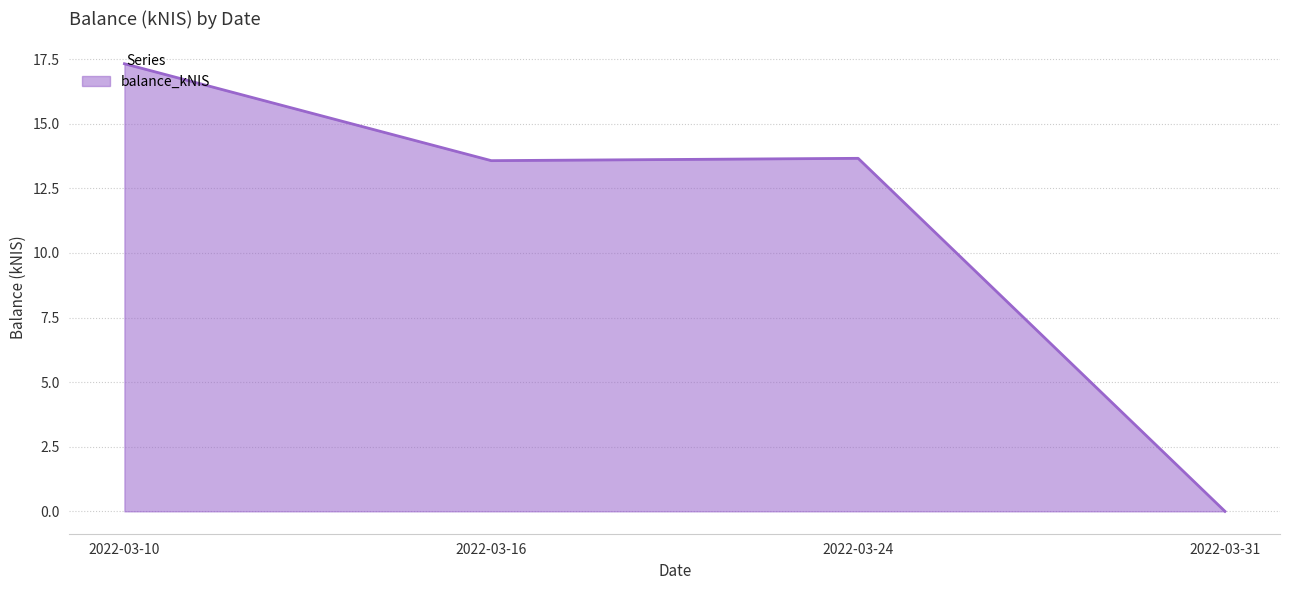

How many values are below 13?

1